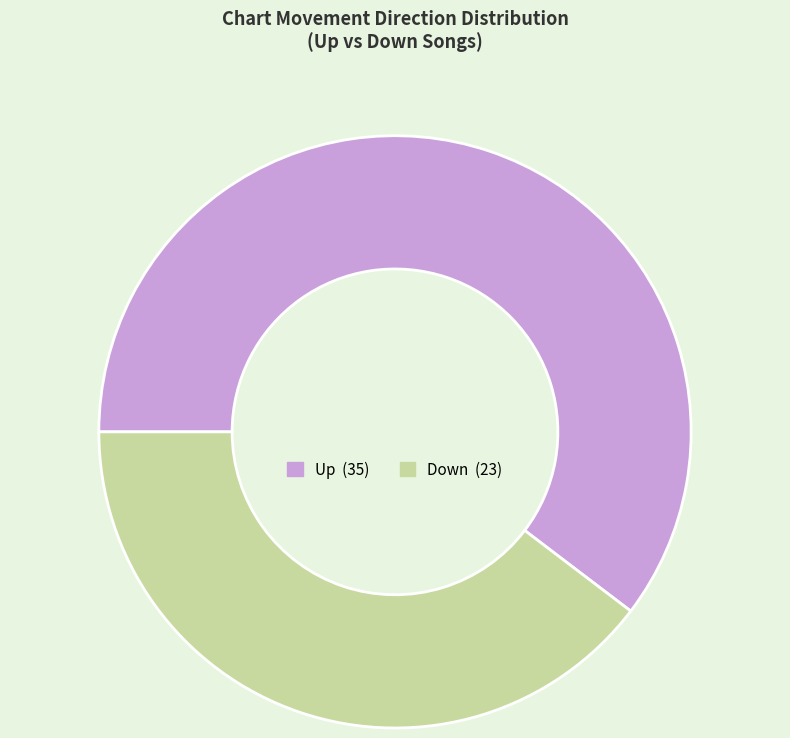

Is there a majority slice in this chart?

Yes